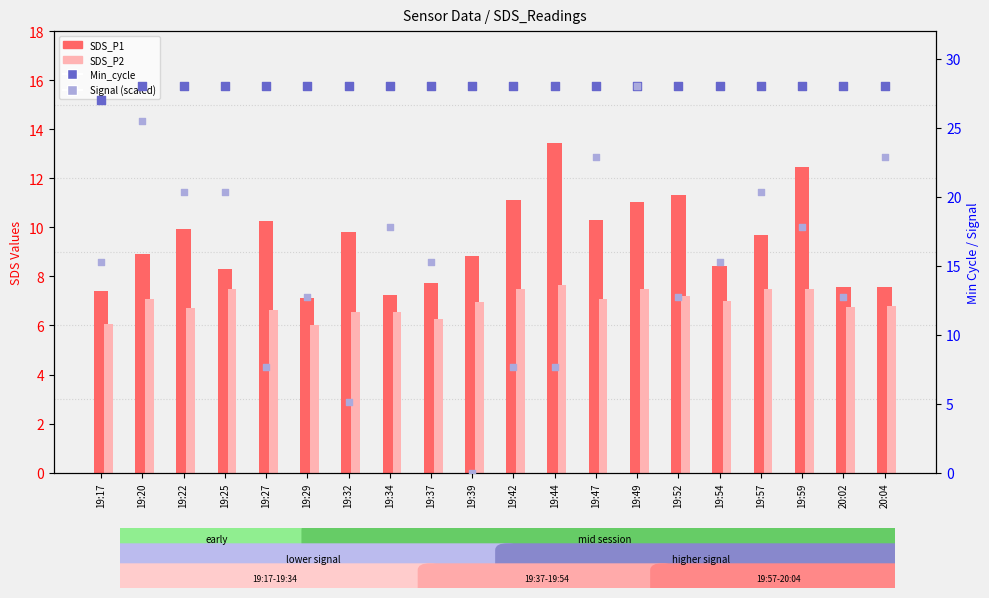

At which category is the sum across all series the highest?

19:49